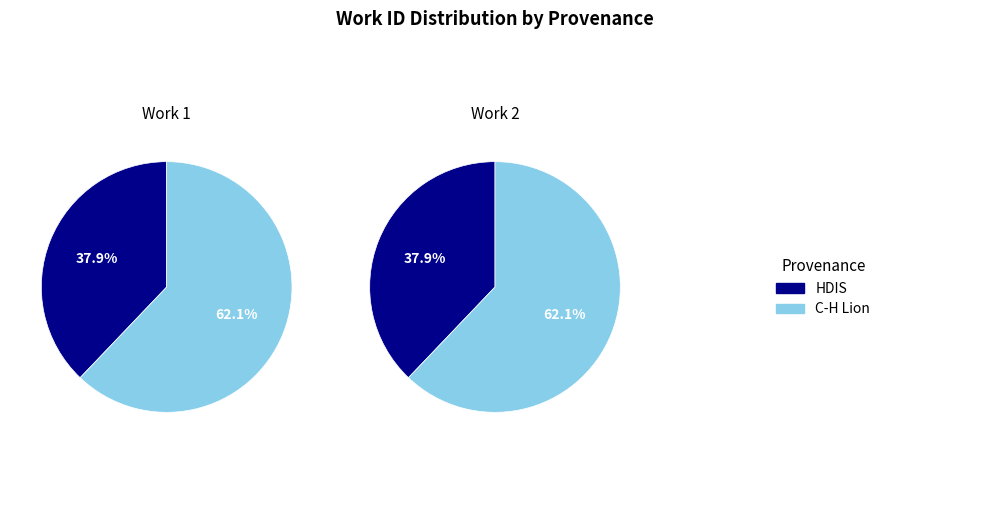

Count the number of slices in the pie.

2